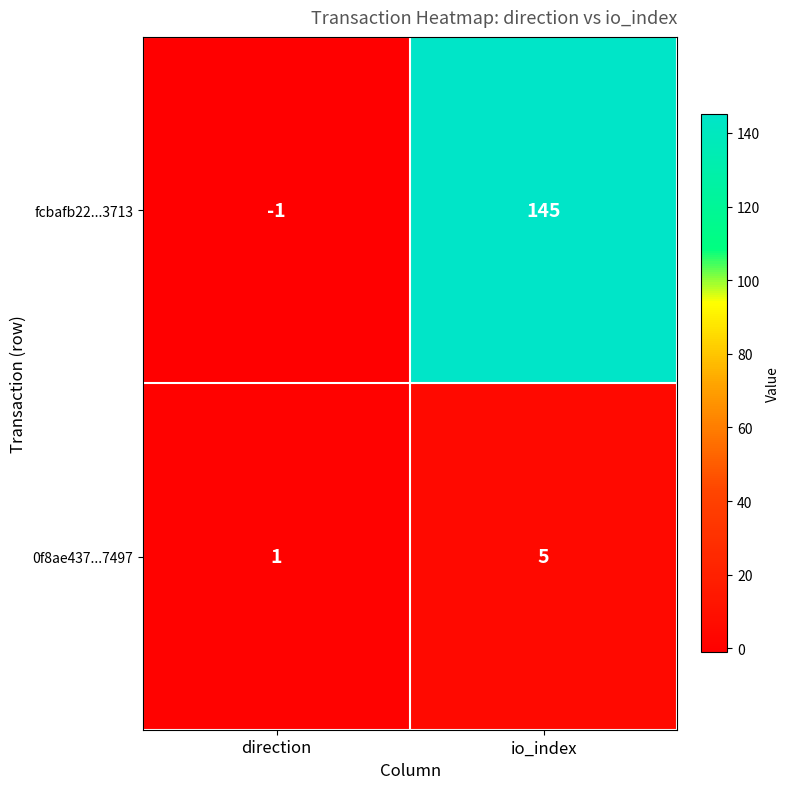

At how many categories does at least one series exceed 54?

1